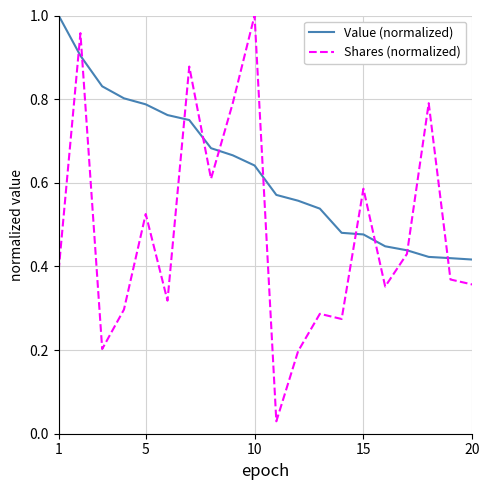

Which series has the widest spread of values?

Shares (normalized)